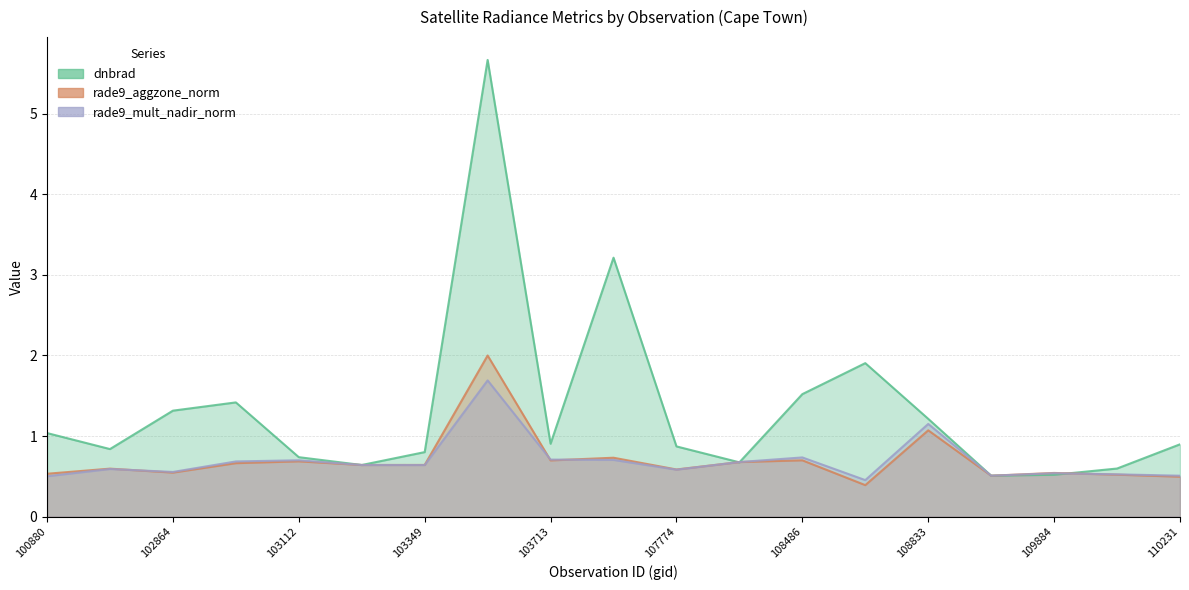

What is the difference between the maximum and minimum values in the dnbrad series?

5.2